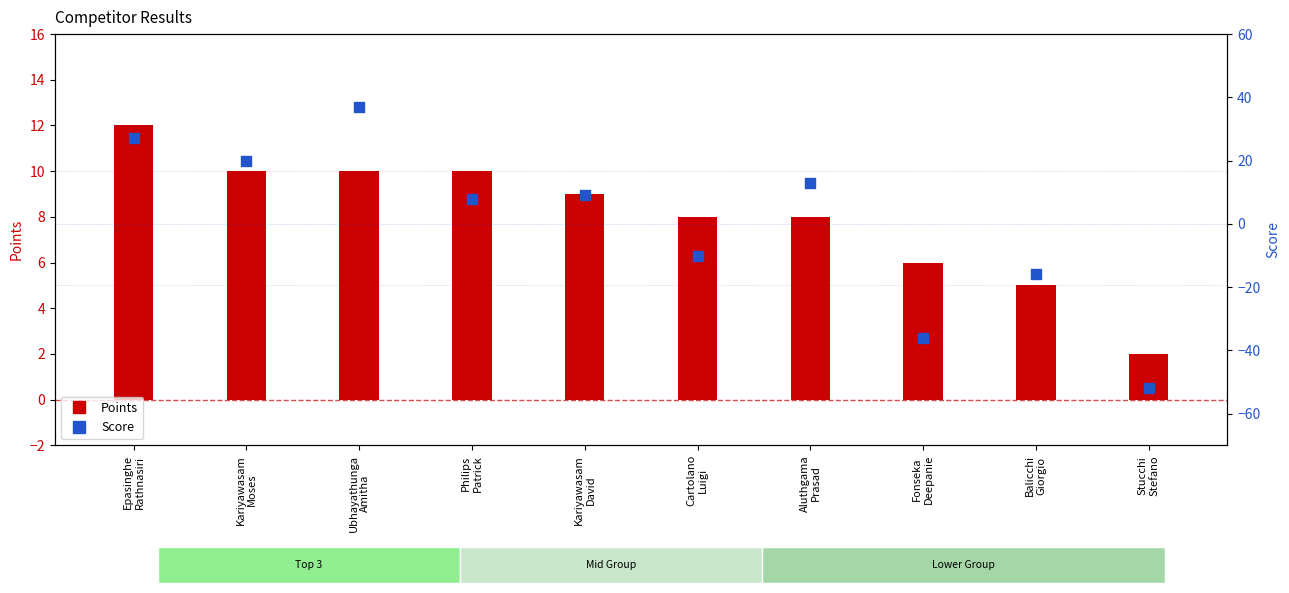

Which series reaches the maximum Y coordinate?

Score